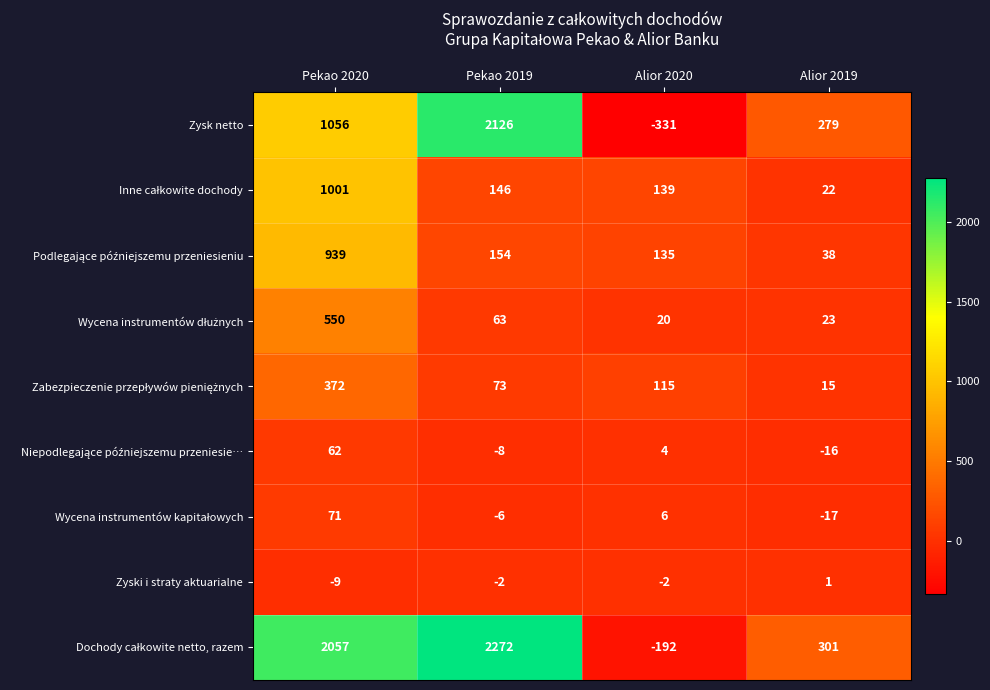

Which category has the lowest value across all series?

Alior 2020